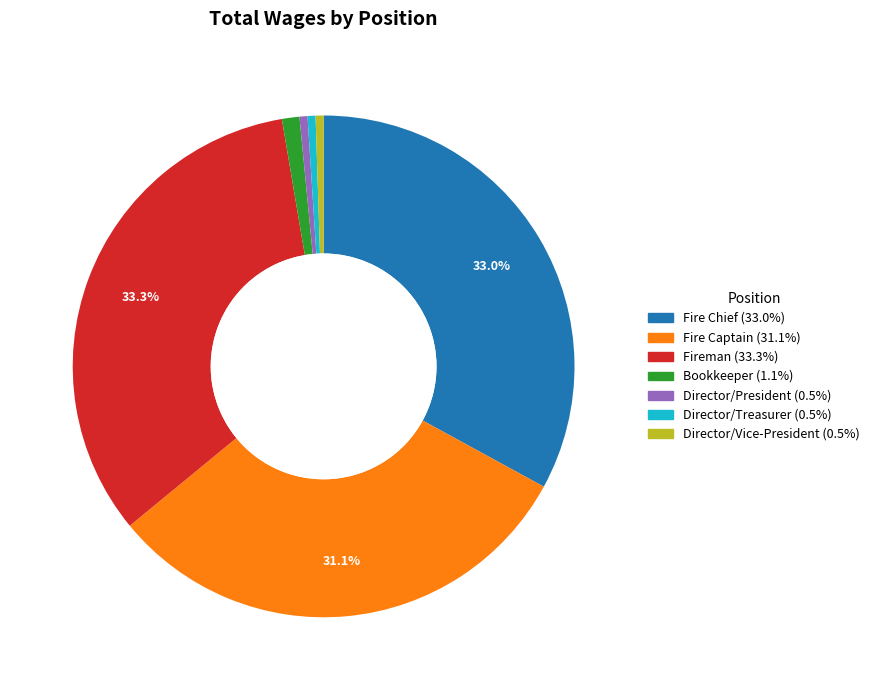

Does any single category account for the majority?

No